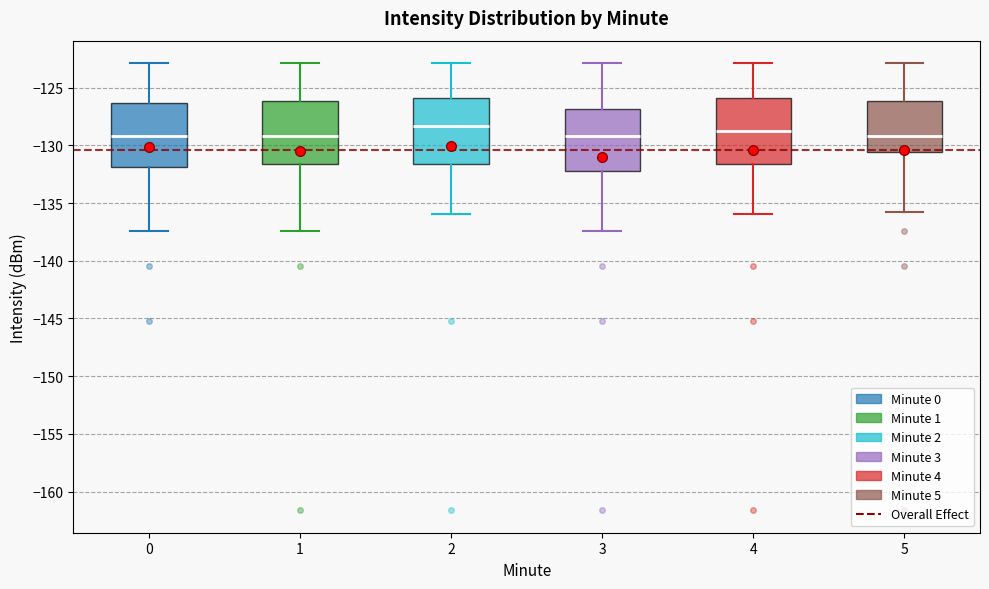

Reading left to right, transcribe this box plot: for each box, give where its median line is, the range the box spans, and where its two whiskers end, as read against the y-axis. The values are not printed on the chart, so give them approximately, as read against the axis.

0: median -129.0, box -132.0 to -126.5, whiskers -137.5 to -123.0
1: median -129.0, box -131.5 to -126.0, whiskers -137.5 to -123.0
2: median -128.5, box -131.5 to -126.0, whiskers -136.0 to -123.0
3: median -129.0, box -132.0 to -127.0, whiskers -137.5 to -123.0
4: median -128.5, box -131.5 to -126.0, whiskers -136.0 to -123.0
5: median -129.0, box -130.5 to -126.0, whiskers -136.0 to -123.0